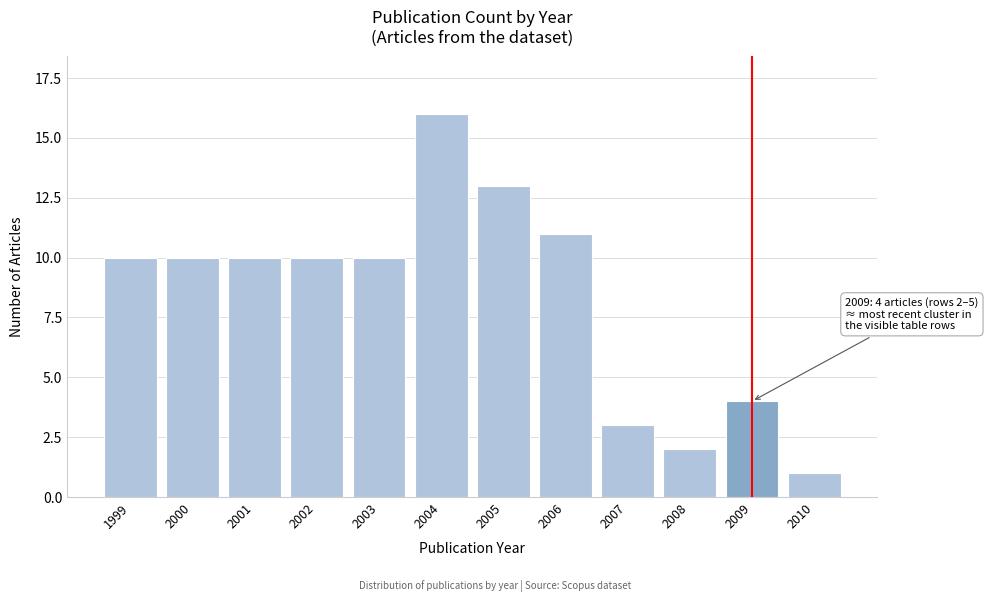

Reading right to left, what are all the values shown in this chart?

1	4	2	3	11	13	16	10	10	10	10	10